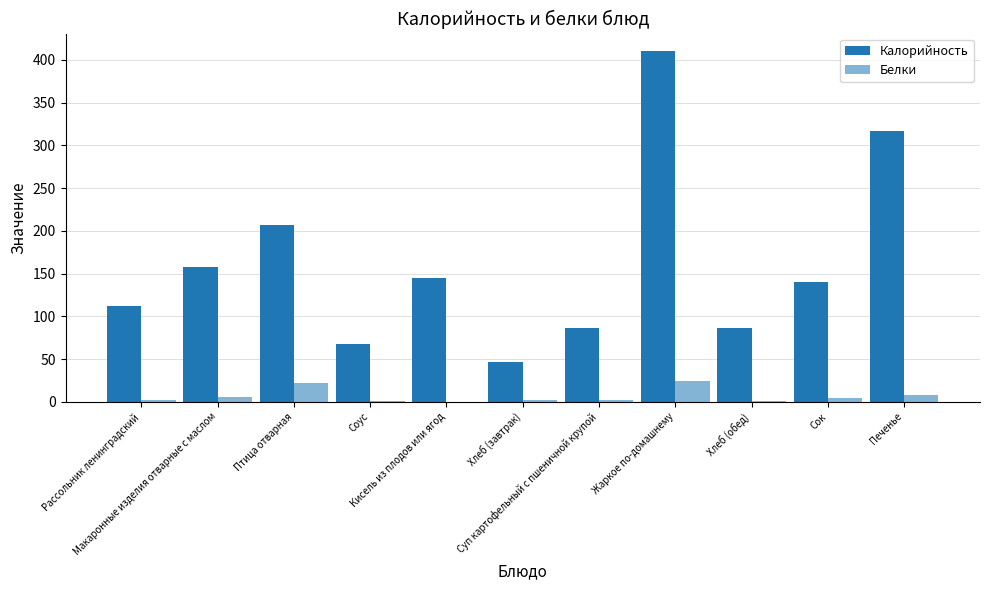

Rank the series by their average value, from lowest to highest.

Белки, Калорийность